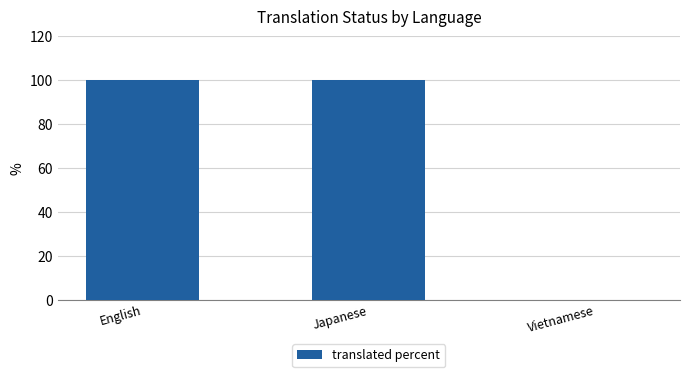

What is the maximum value shown in the chart?

100